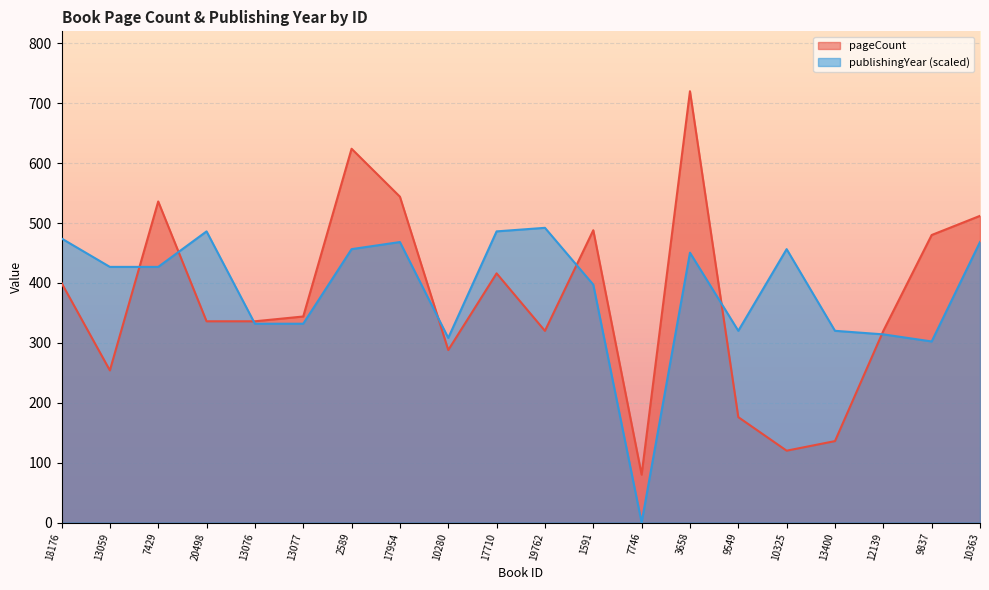

The value of publishingYear at 18176 is 788.7. True or false?

False